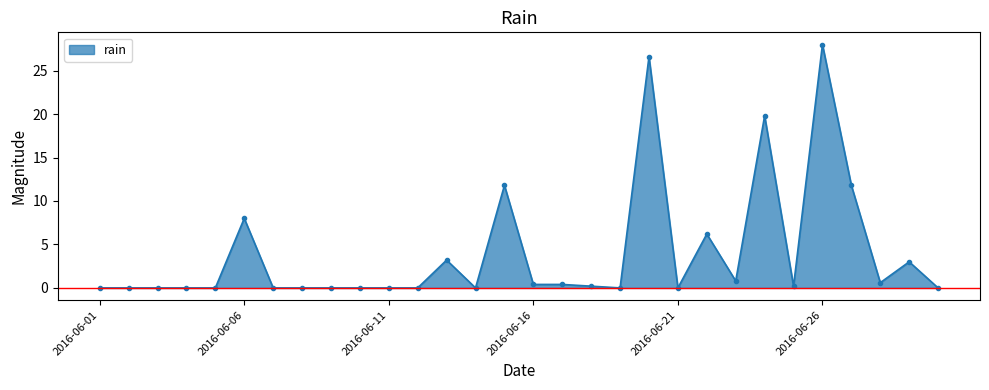

What is the difference between the maximum and minimum values?

28.0